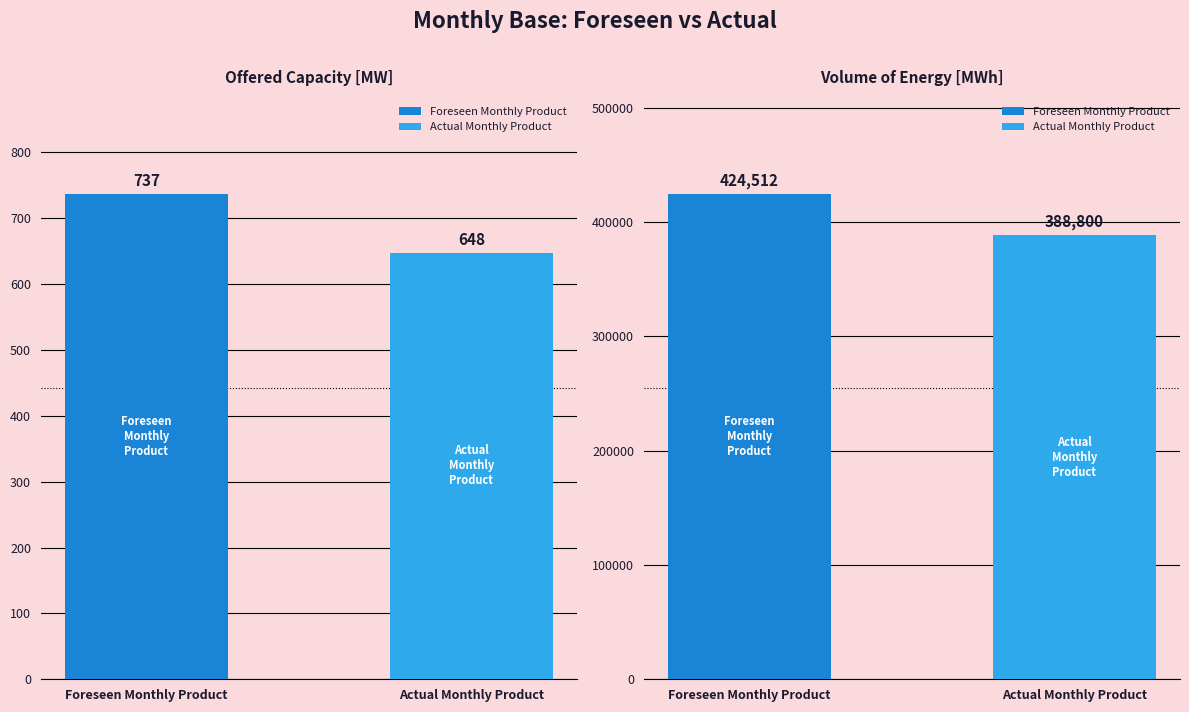

What is the sum of all Foreseen Monthly Product values?

425249